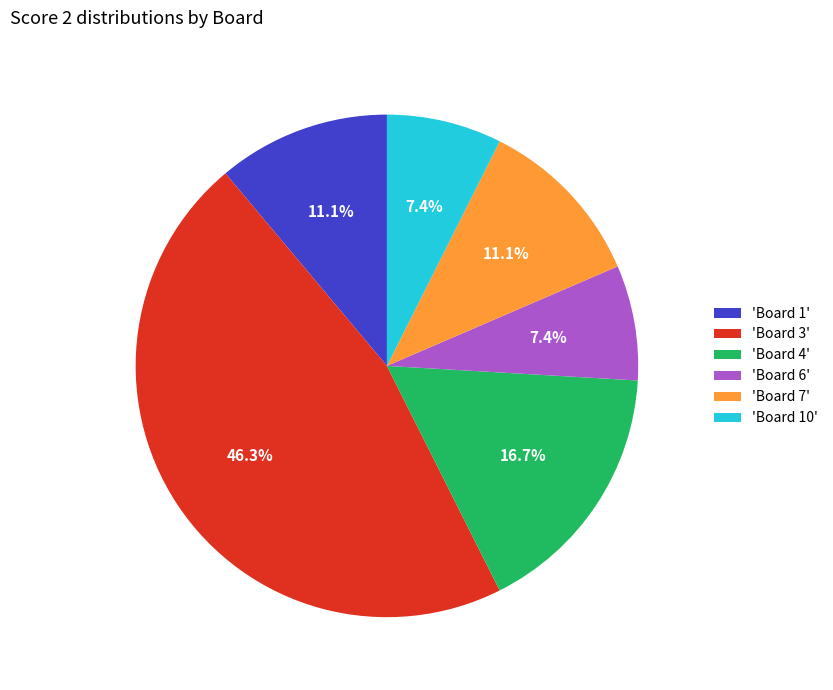

Is there any slice that represents more than half of the pie?

No